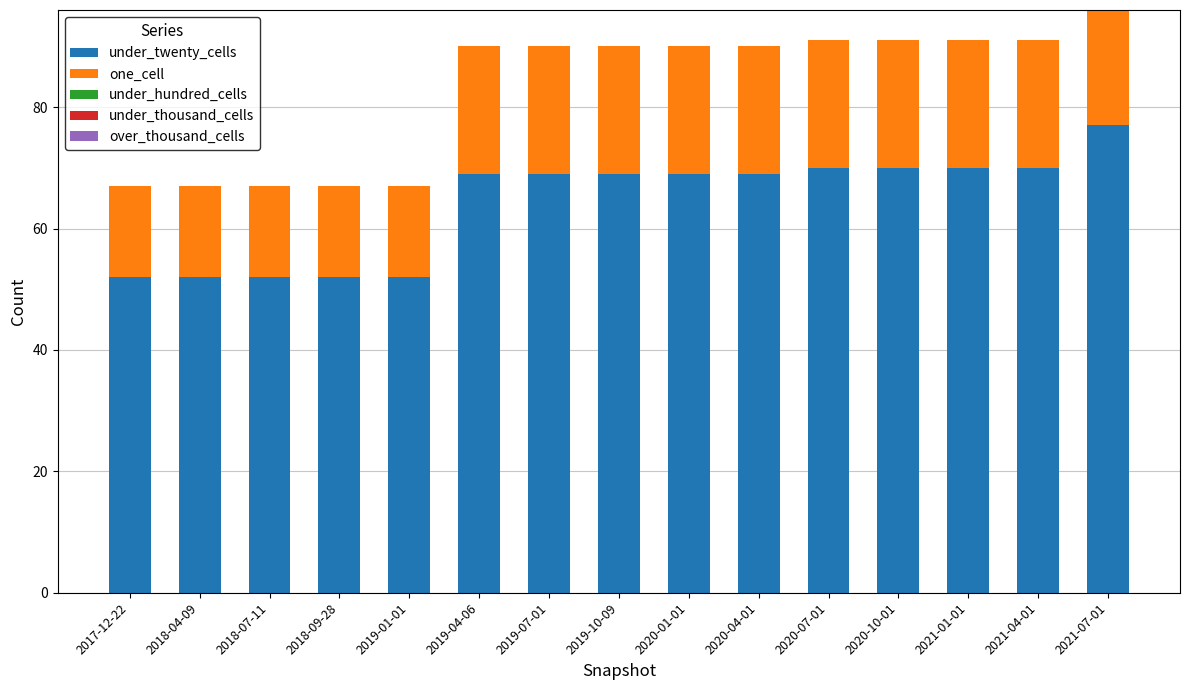

What is the sum of the under_twenty_cells values at 2019-10-09 and 2020-10-01?

139